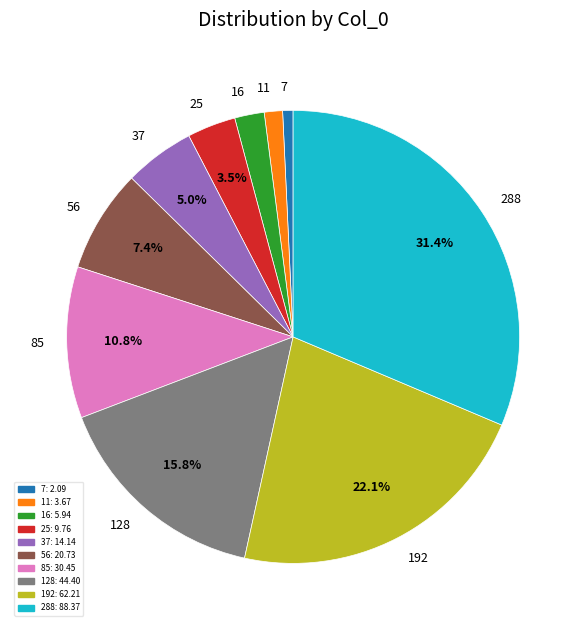

Is it true that 128 is 4% of the pie?

False